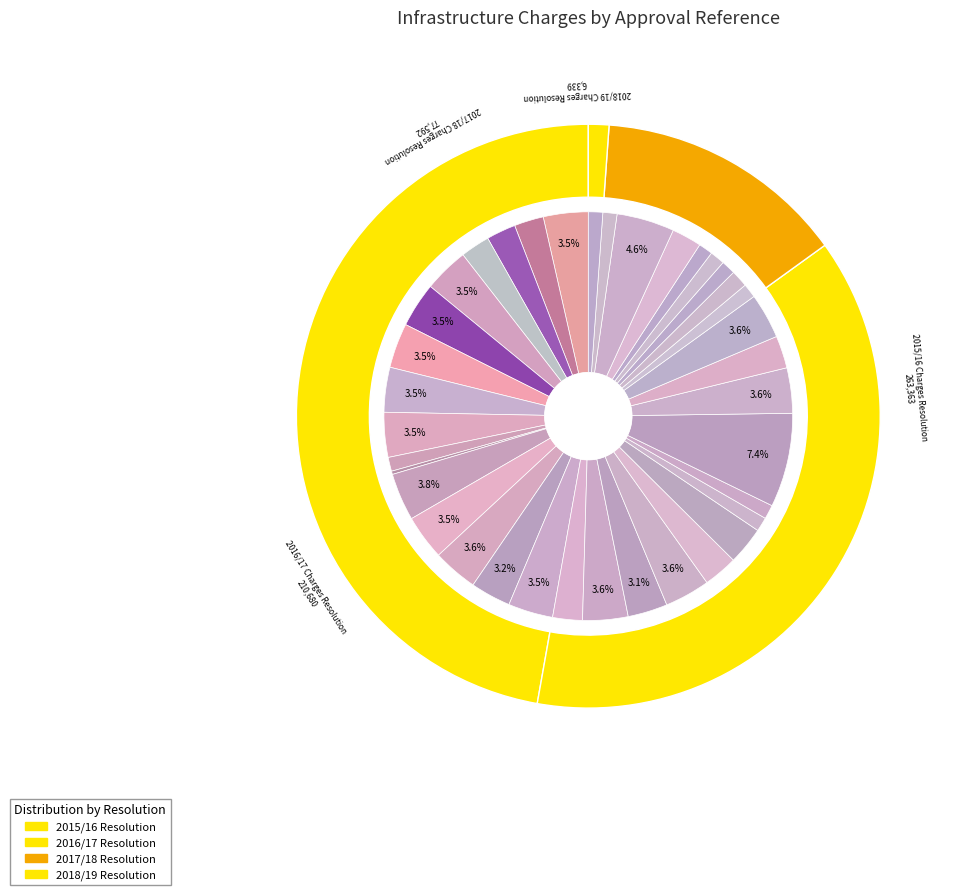

Is there any slice that represents more than half of the pie?

No